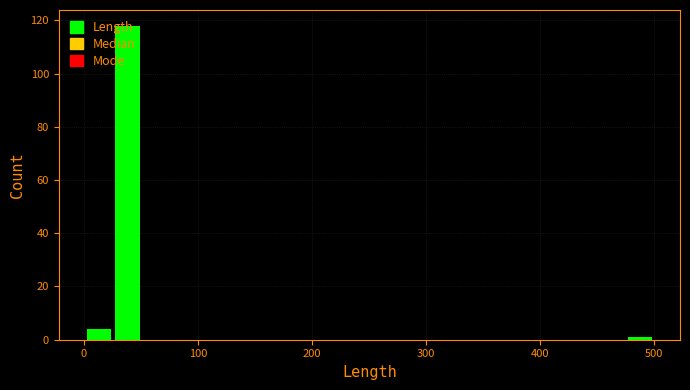

Read against the x-axis, roughly where is the centre of the tallest bar?

40